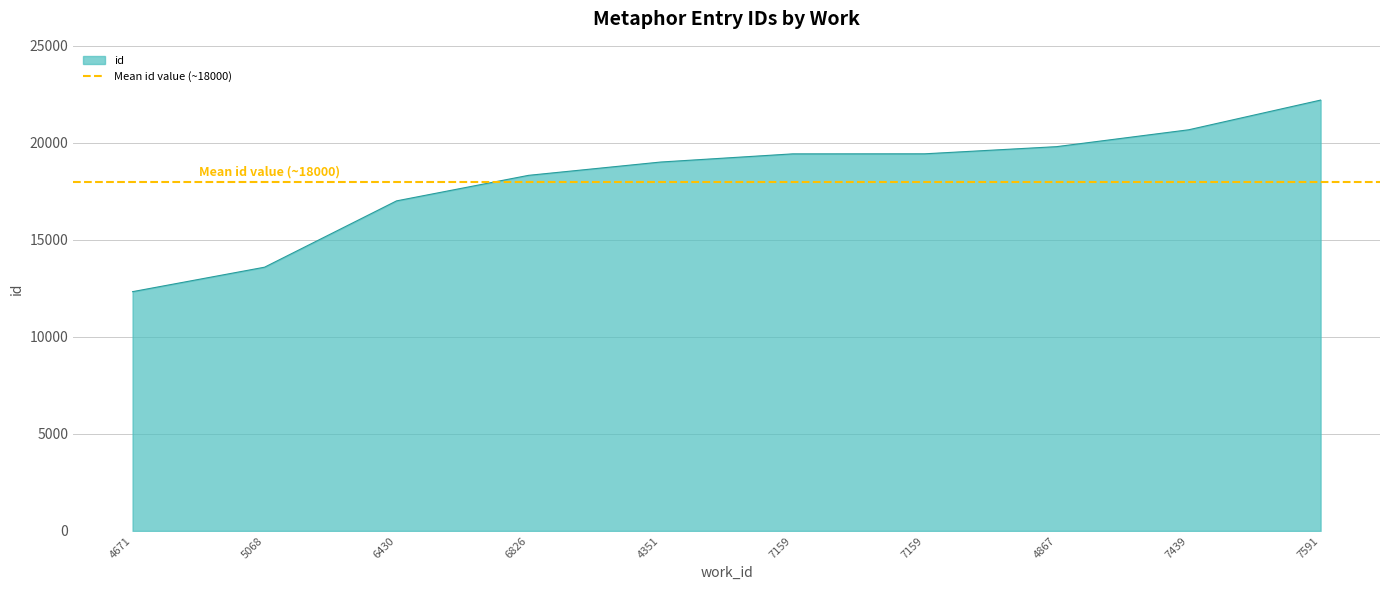

List the labels in order of value, smallest first.

4671, 5068, 6430, 6826, 4351, 7159, 7159, 4867, 7439, 7591